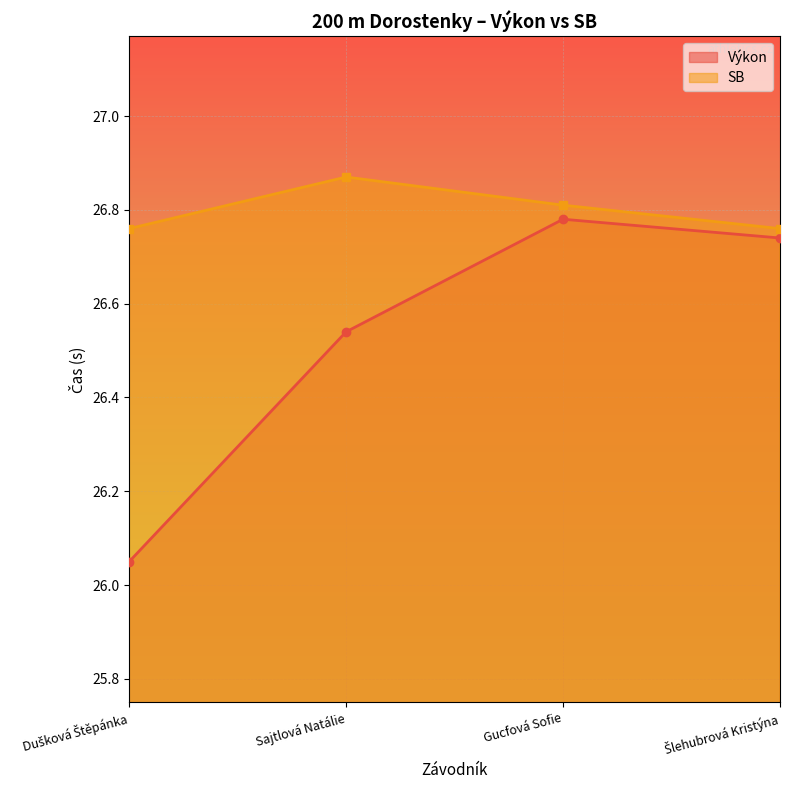

What are all the series names shown in the legend?

Výkon, SB